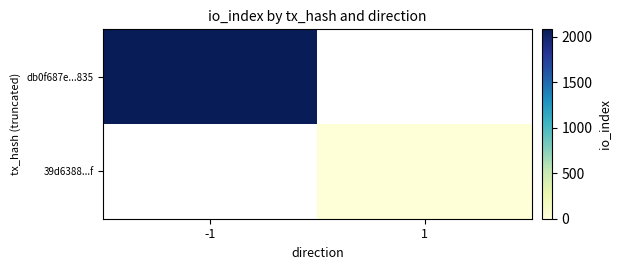

List the series in order of their peak value, highest first.

db0f687e...835, 39d6388...f